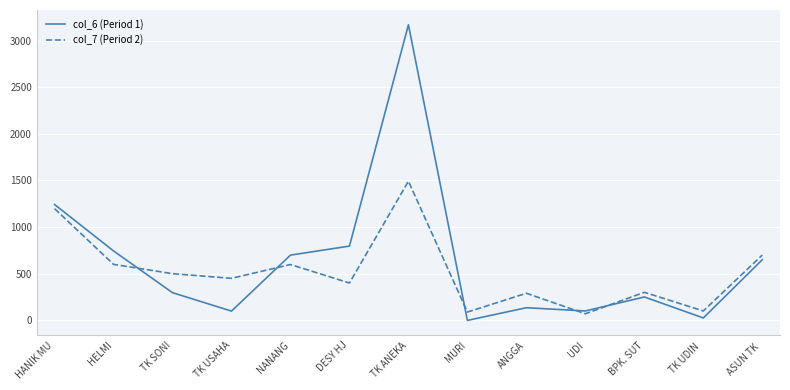

What is the sum of the col_7 (Period 2) values at TK UDIN  and NANANG?

698.0